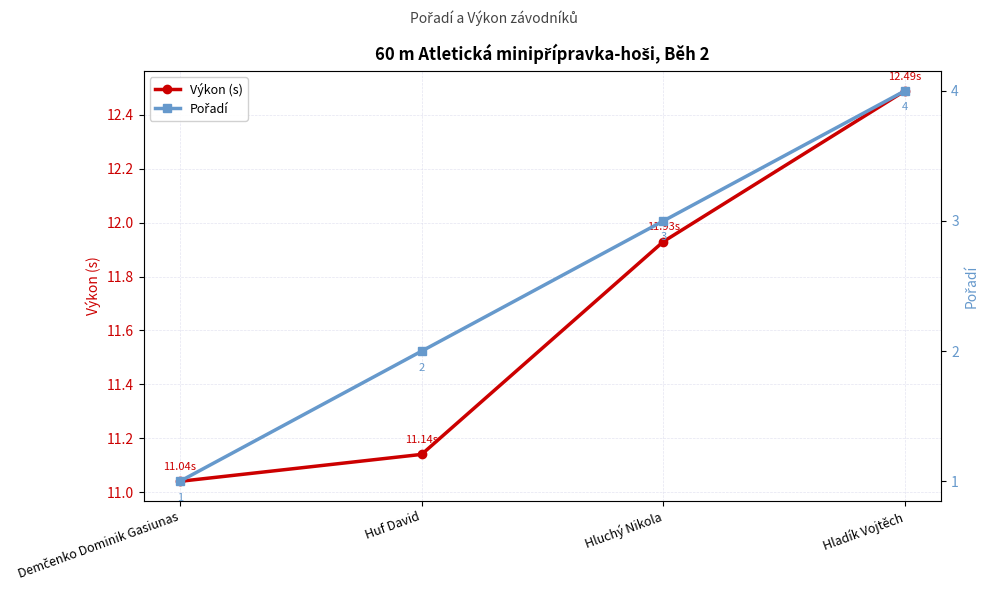

Is the value of Pořadí at Hladík Vojtěch greater than the value of Výkon (s) at Demčenko Dominik Gasiunas?

No